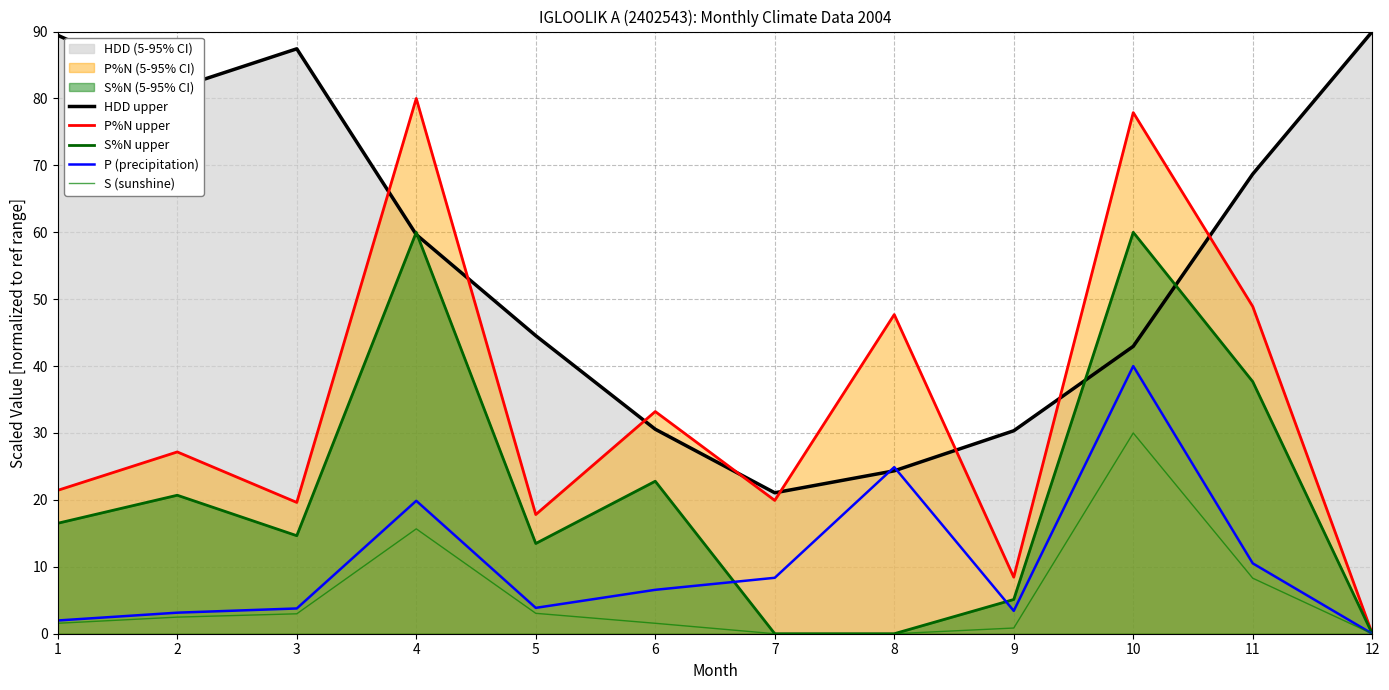

Is the value of S (sunshine) at 10 greater than the value of S%N upper at 8?

Yes